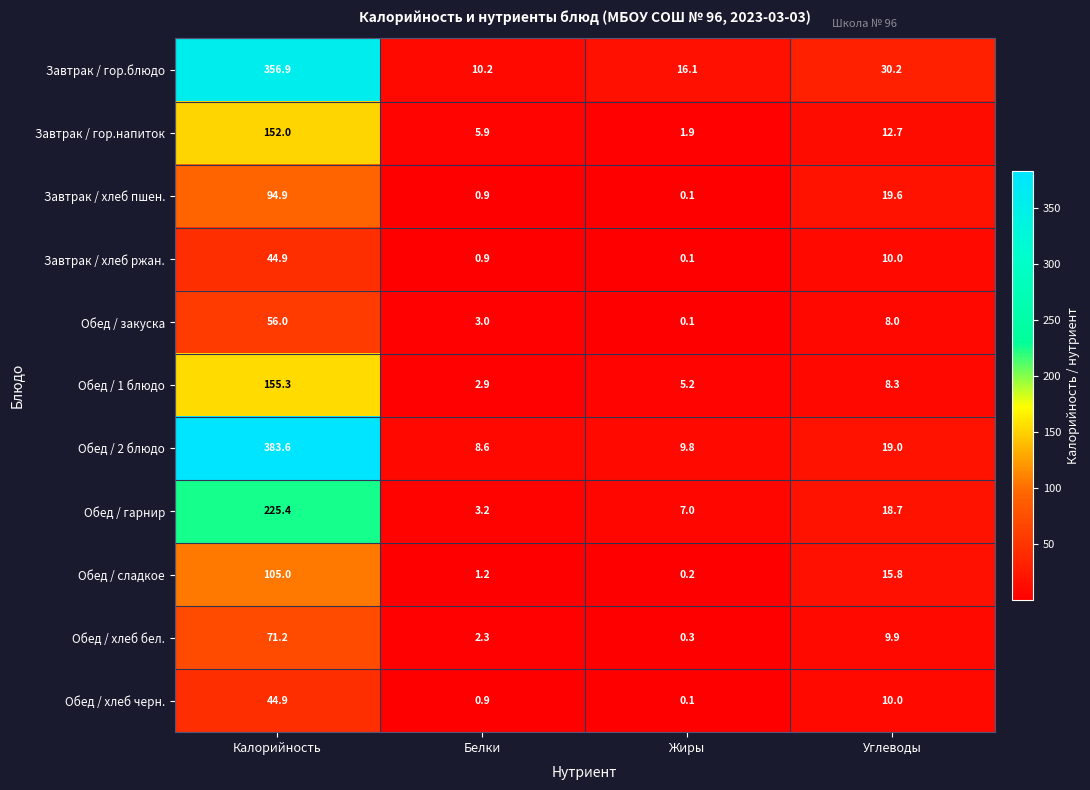

Count the number of data series in this chart.

11